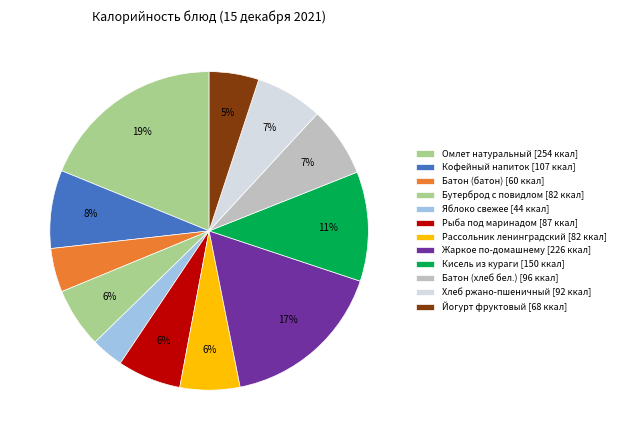

Between Рассольник ленинградский and Кисель из кураги, which is larger?

Кисель из кураги